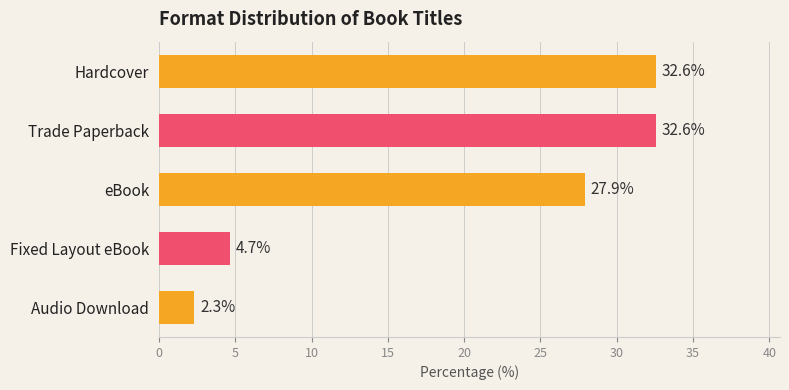

Count the number of values greater than 27.

3